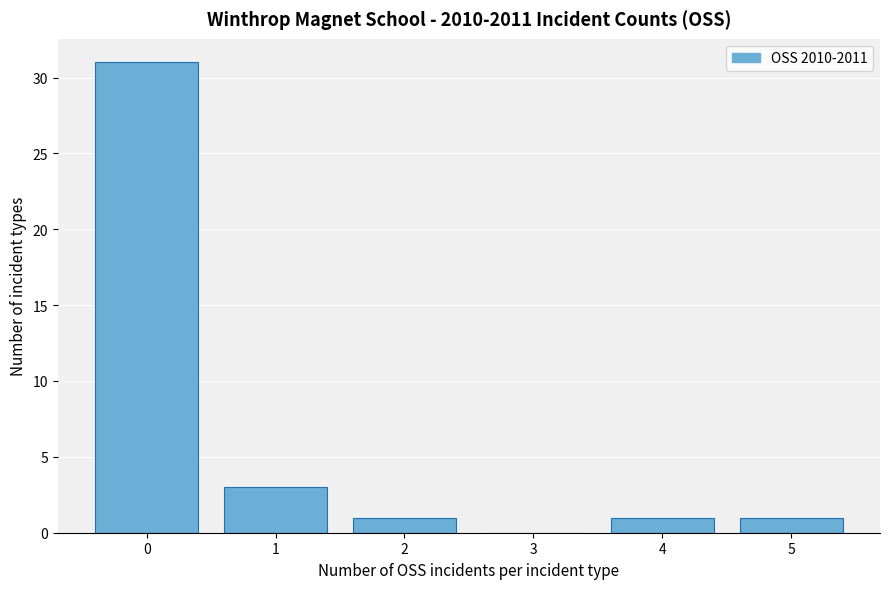

What is the height of the bar covering 1.5 to 2.5 on the x-axis? The values are not printed on the chart, so give them approximately, as read against the axis.

1